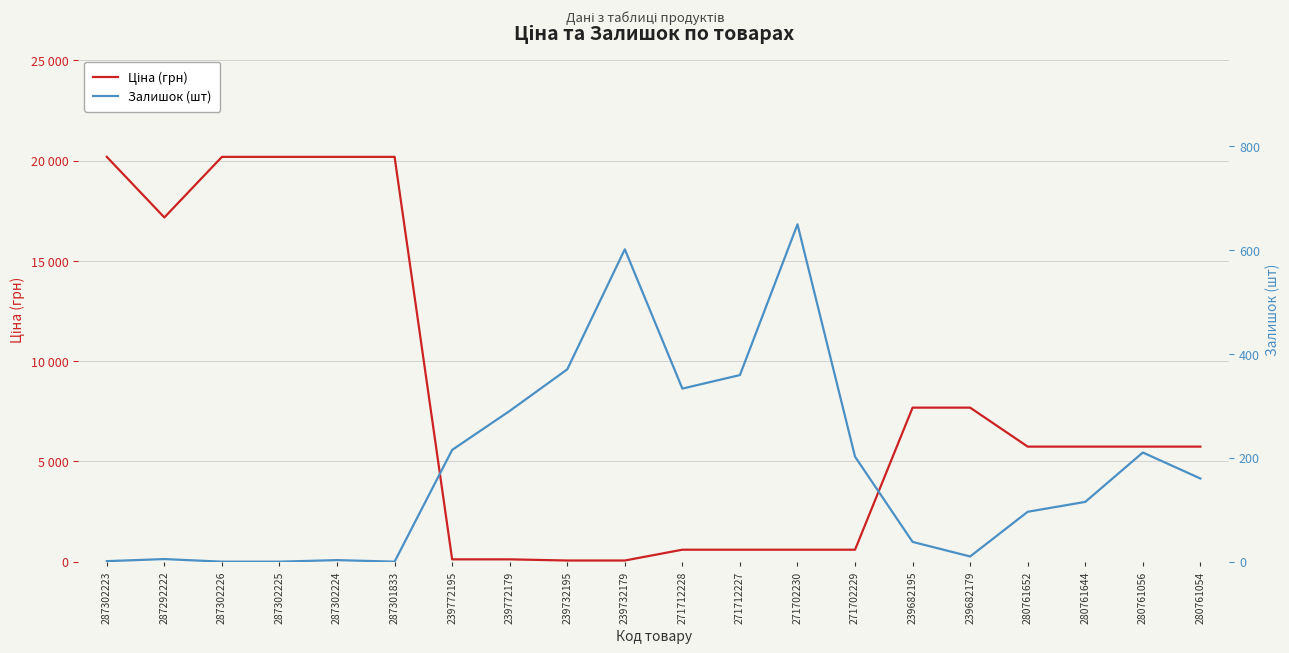

True or false: Залишок (шт) and Ціна (грн) intersect in this chart.

True